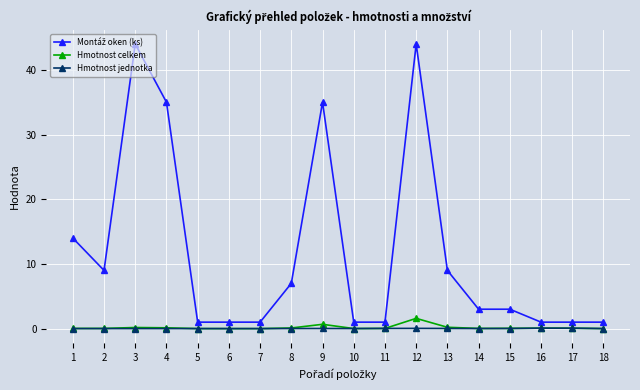

The value of Hmotnost jednotka at 15 is 0.0. True or false?

True